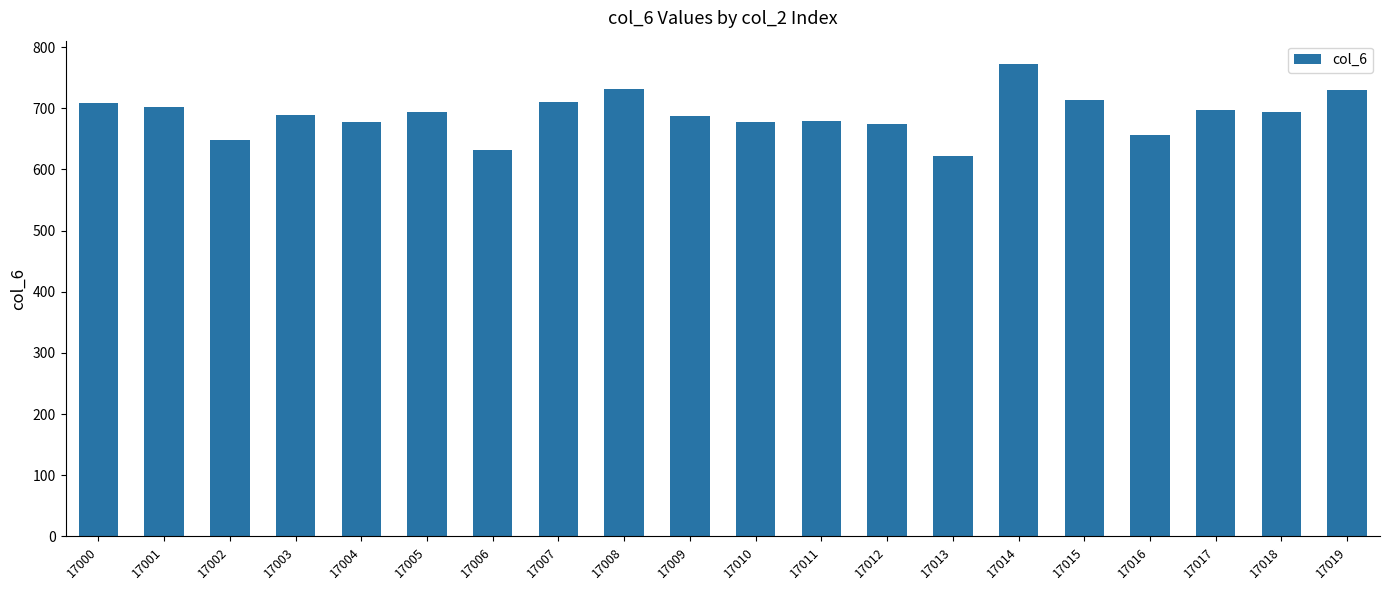

How many categories are shown in the chart?

20